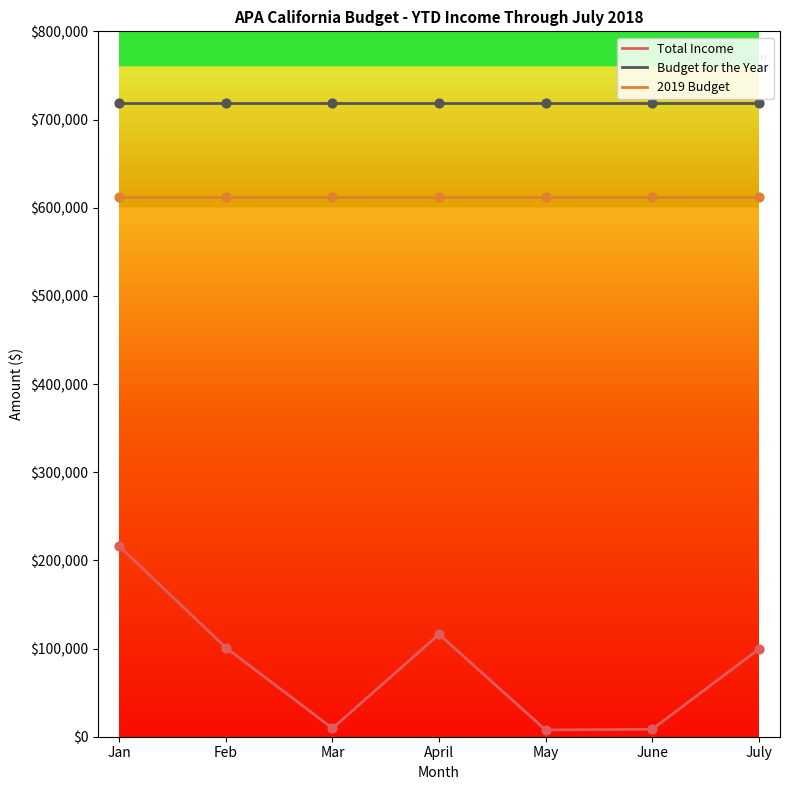

At which category is the sum across all series the highest?

Jan